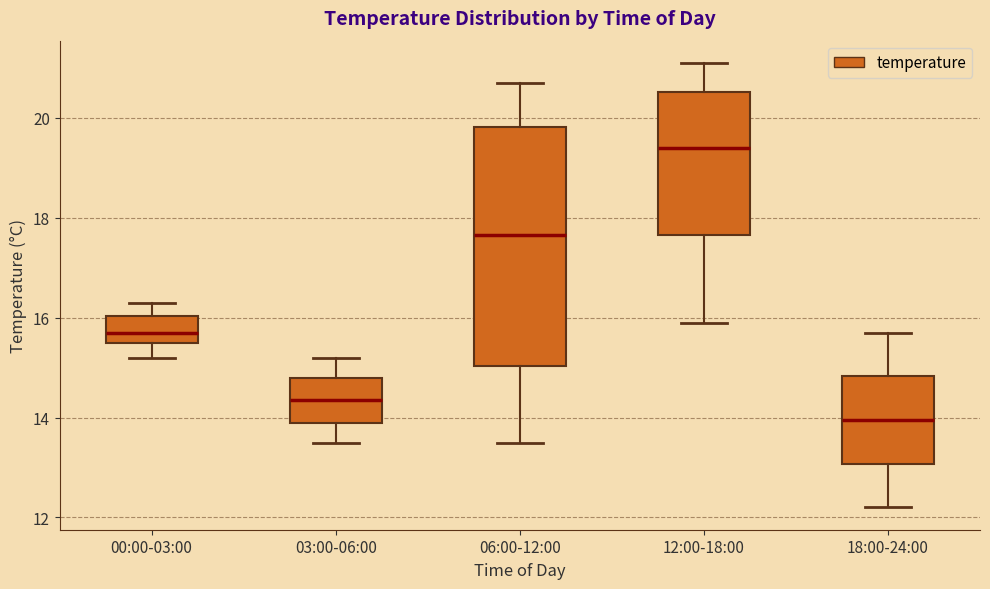

Reading left to right, transcribe this box plot: for each box, give where its median line is, the range the box spans, and where its two whiskers end, as read against the y-axis. The values are not printed on the chart, so give them approximately, as read against the axis.

00:00-03:00: median 15.8, box 15.6 to 16.0, whiskers 15.2 to 16.4
03:00-06:00: median 14.4, box 14.0 to 14.8, whiskers 13.6 to 15.2
06:00-12:00: median 17.6, box 15.0 to 19.8, whiskers 13.6 to 20.8
12:00-18:00: median 19.4, box 17.6 to 20.6, whiskers 16.0 to 21.2
18:00-24:00: median 14.0, box 13.0 to 14.8, whiskers 12.2 to 15.8